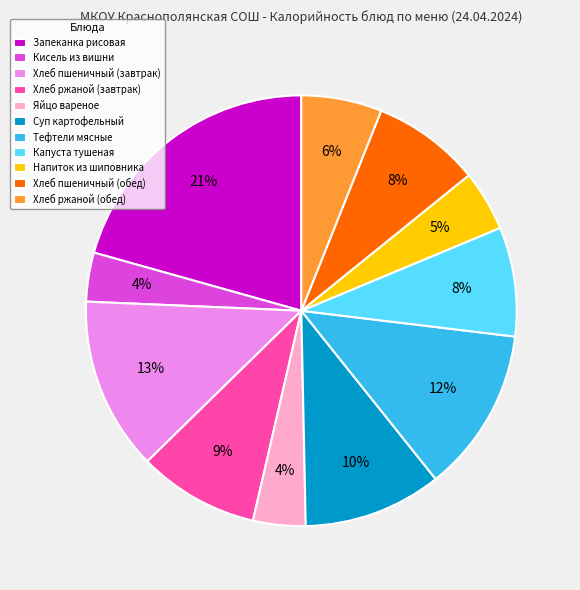

Does Хлеб ржаной (обед) represent more than half of the total?

No